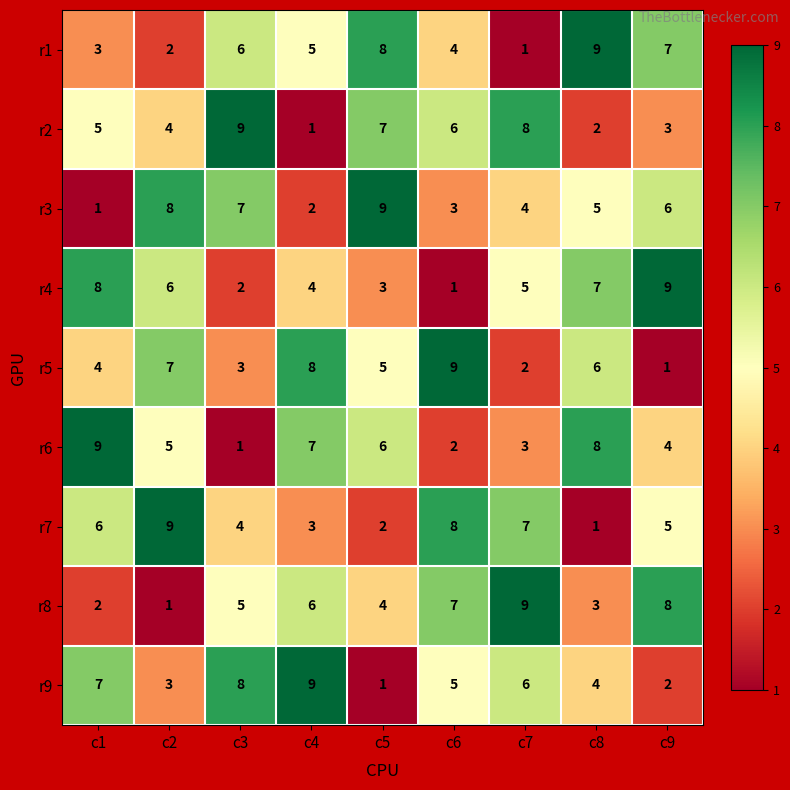

Where does the r7 series first go above 5?

c1